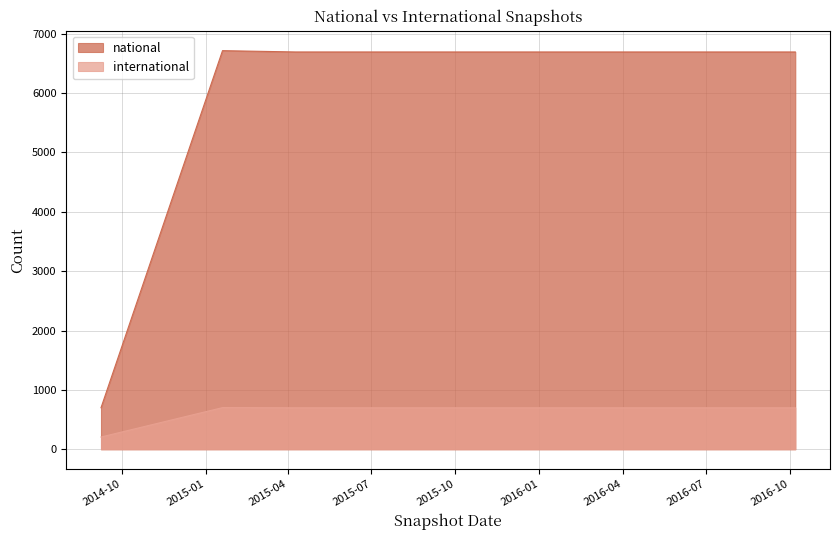

What is the lowest value of the international series?

206